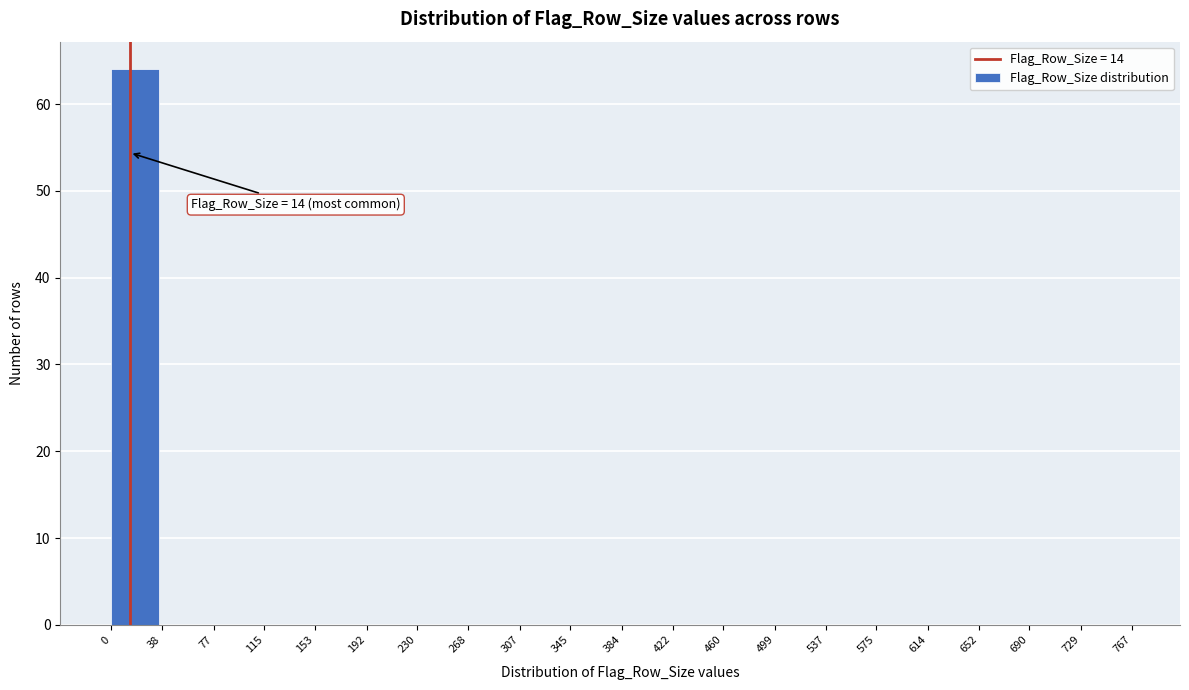

Over which range of the x-axis is the bar tallest?

0 to 38